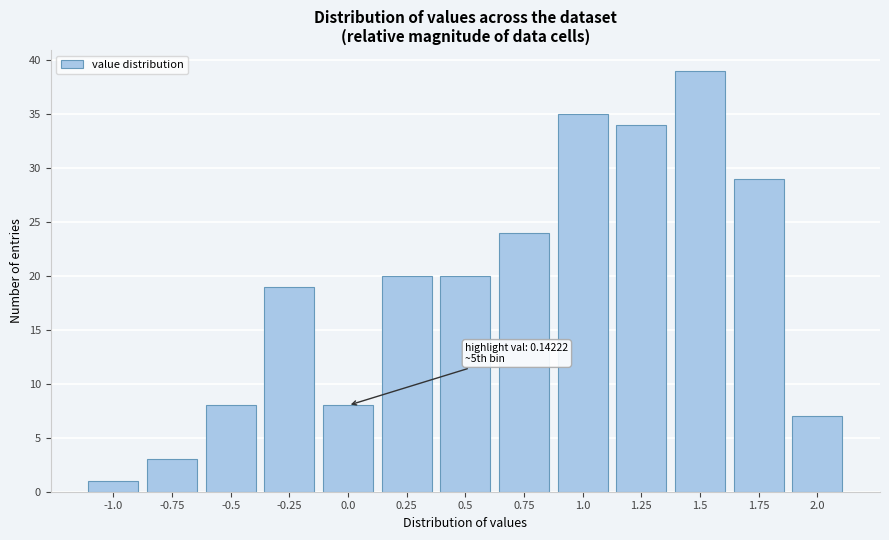

Reading right to left, list all the values displayed in this chart.

7	29	39	34	35	24	20	20	8	19	8	3	1